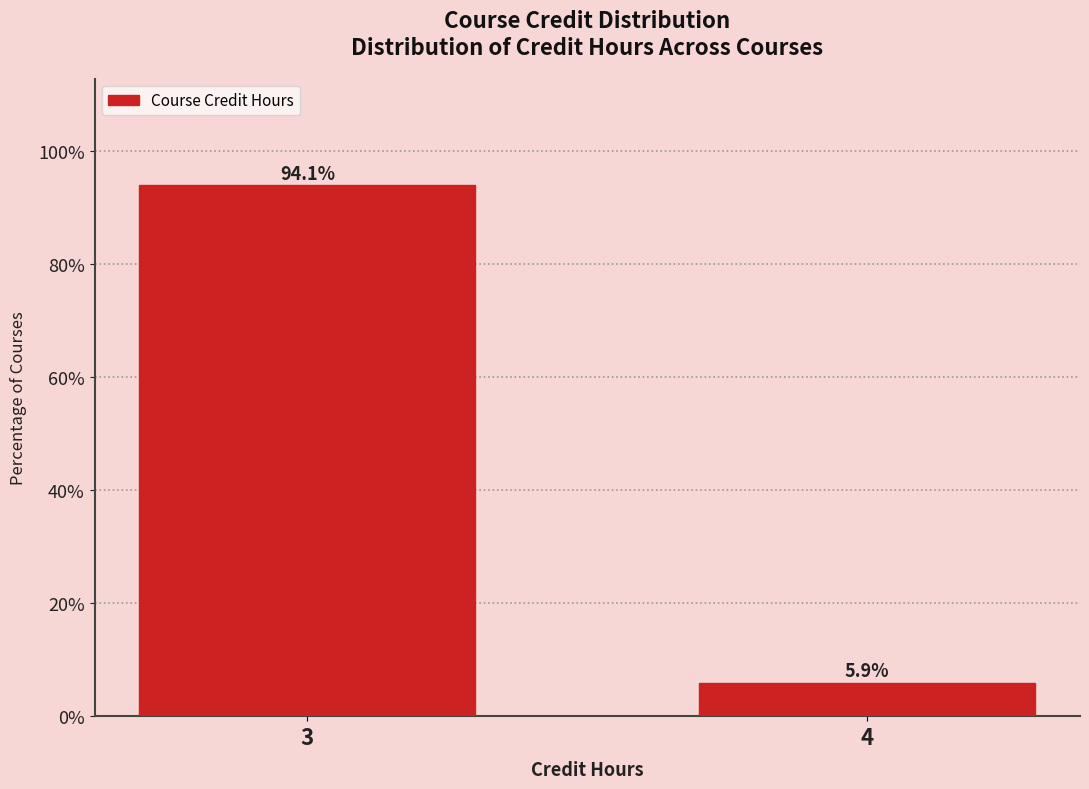

Reading right to left, extract all data points from this chart.

5.9	94.1